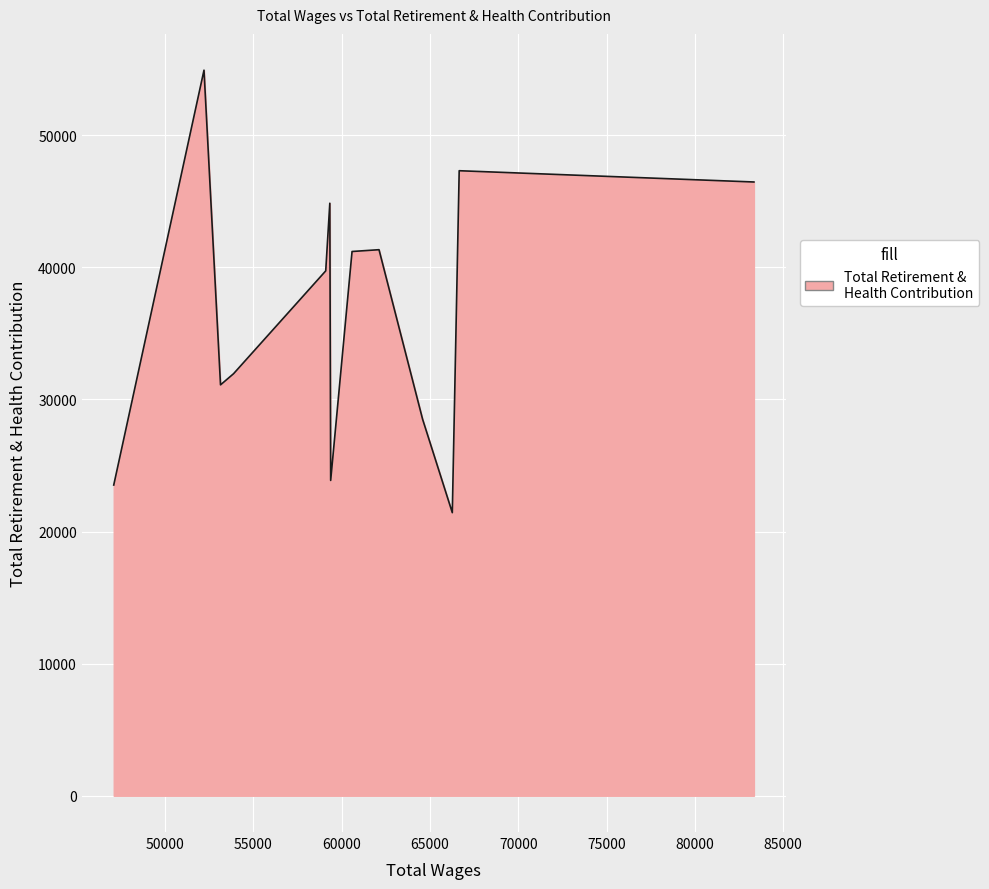

What is the smallest value displayed?

21426